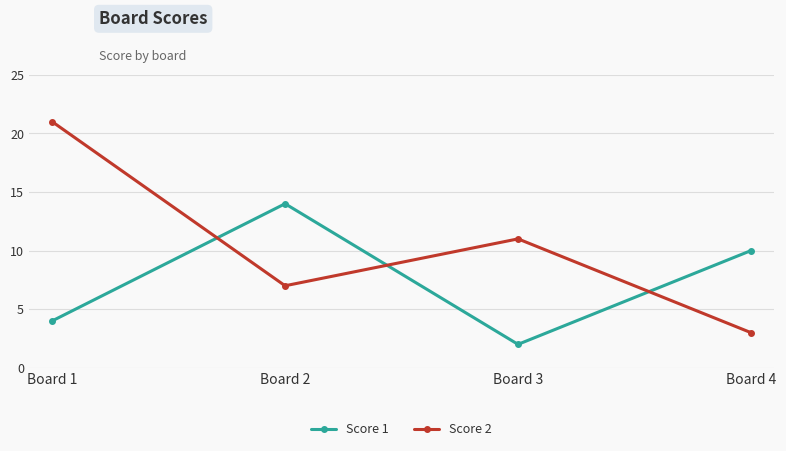

The value of Score 2 at Board 3 is 17. True or false?

False